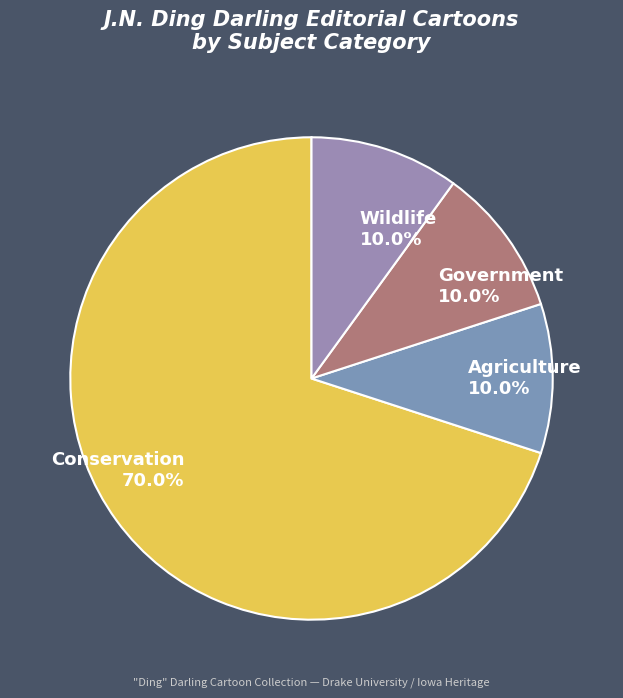

Is it true that Wildlife is 19% of the pie?

False